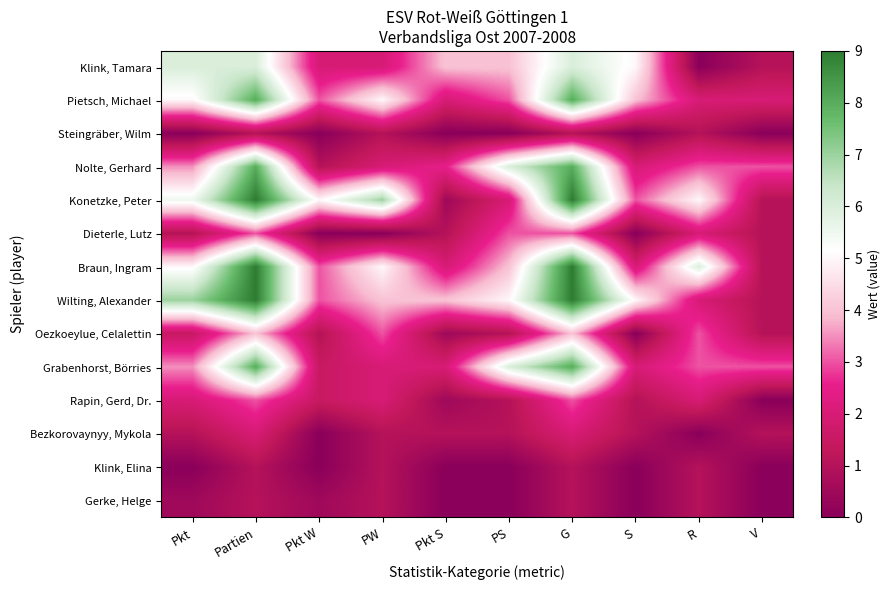

At which category is the sum across all series the highest?

Partien